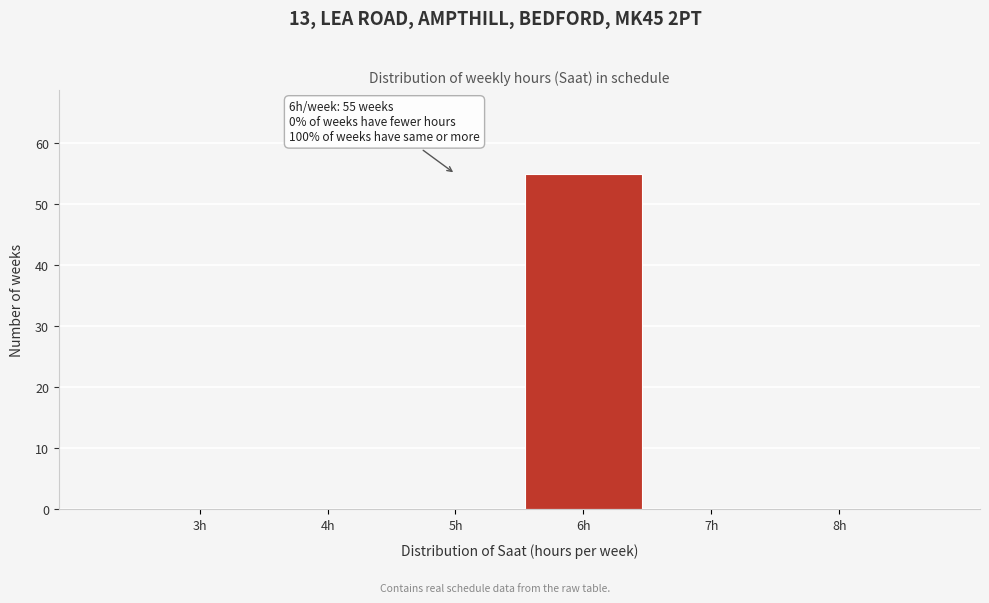

Reading left to right, list all the values displayed in this chart.

3h=0	4h=0	5h=0	6h=55	7h=0	8h=0